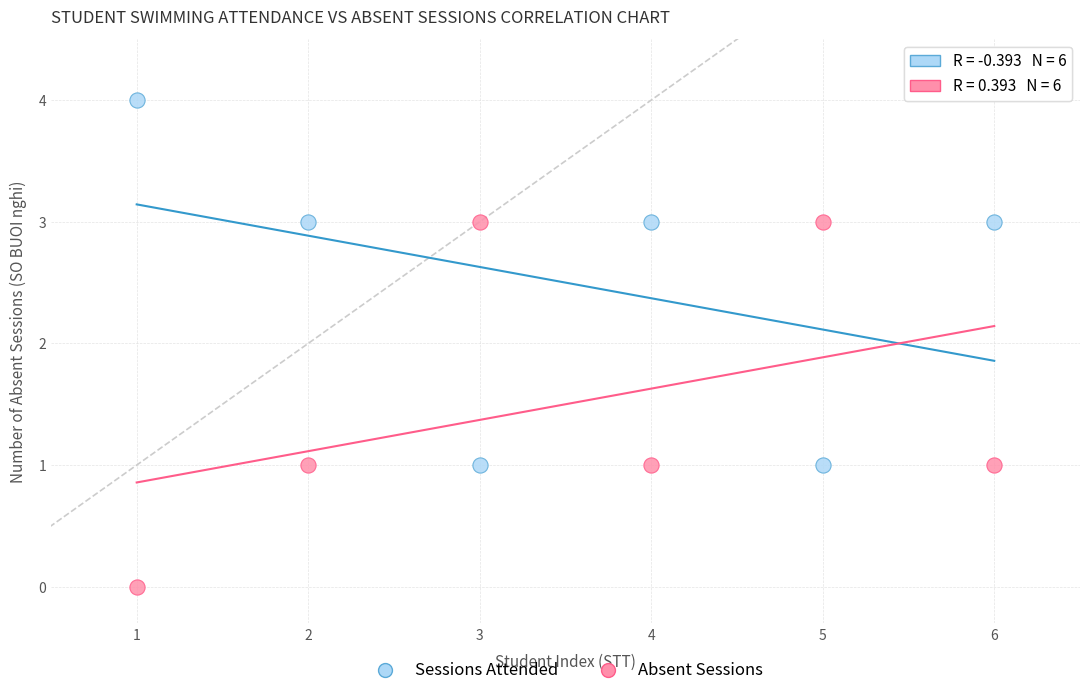

What is the X range (max minus min) for the scatter plot?

5